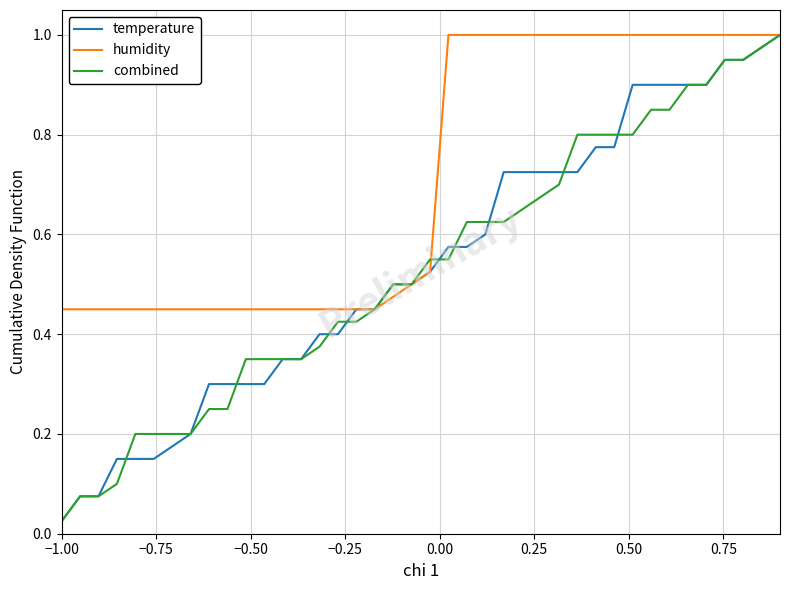

Which series has the largest total across all categories?

humidity